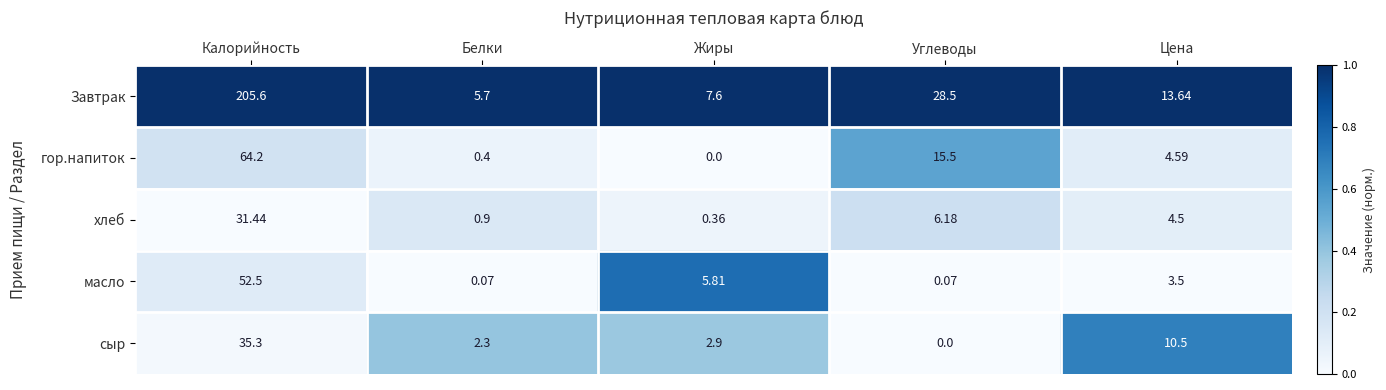

What is the total value across all series at Белки?

9.4